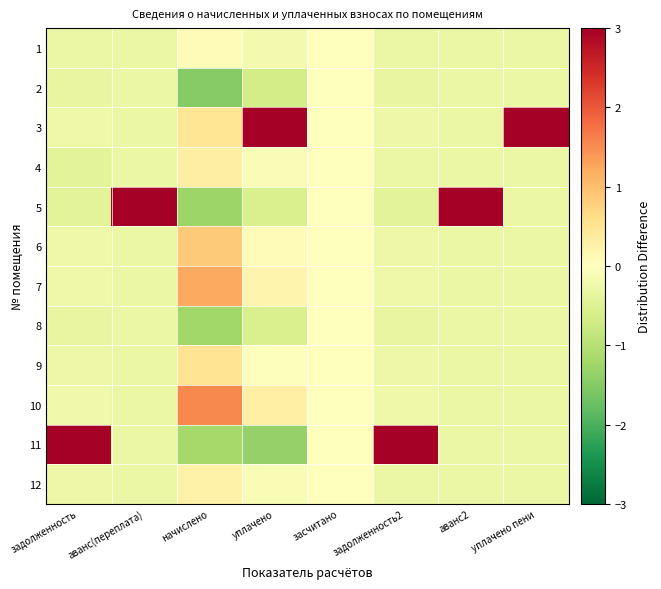

Between задолженность and задолженность2, which is larger?

задолженность